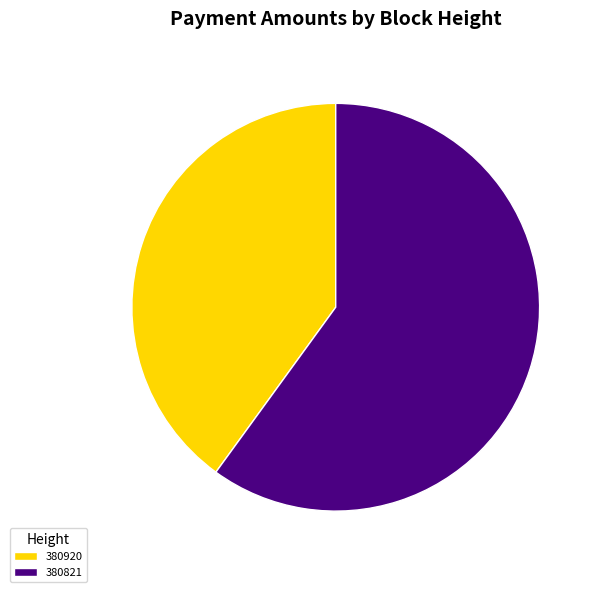

What percentage do 380920 and 380821 together represent?

100.0%